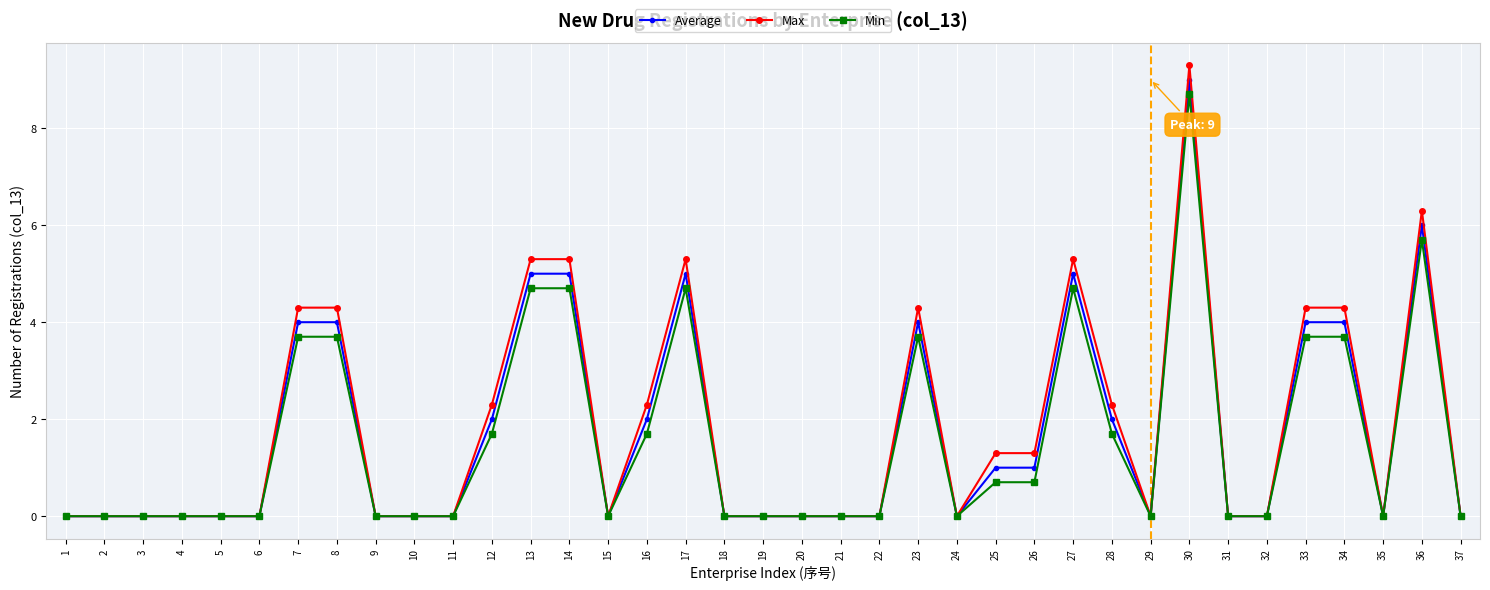

True or false: Average has more than 2 points higher than both neighbors.

True